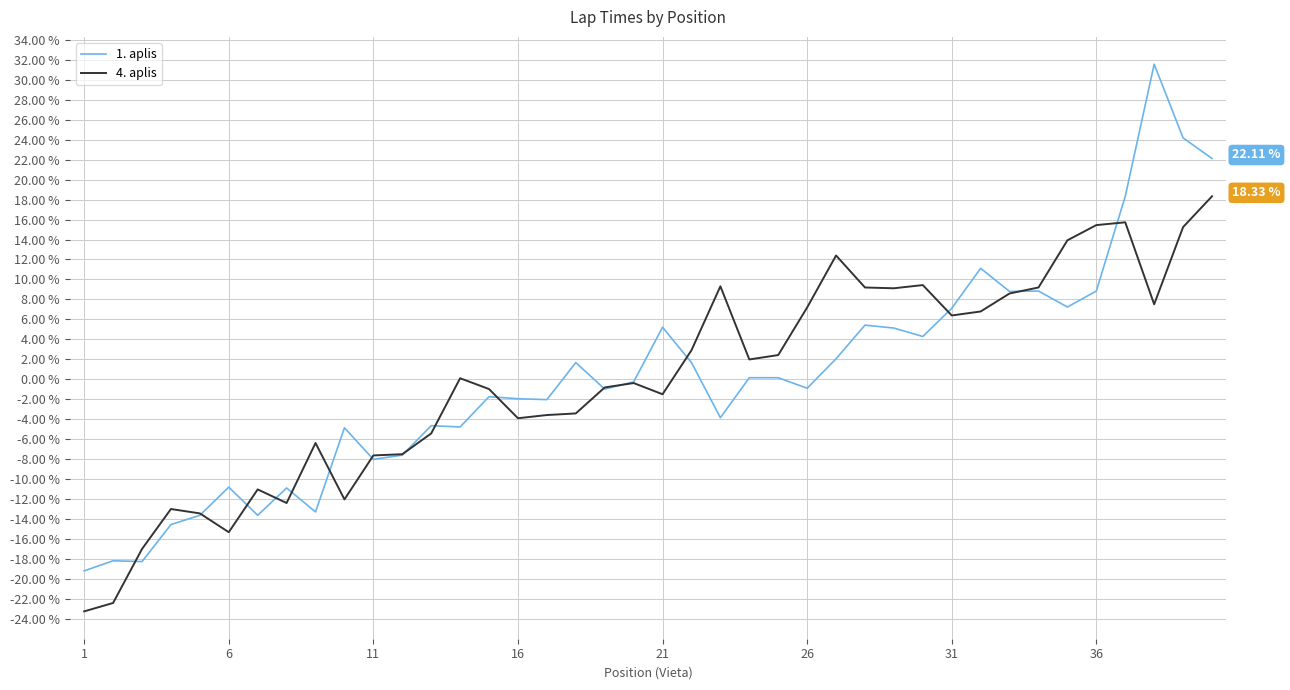

Which series has the widest spread of values?

1. aplis